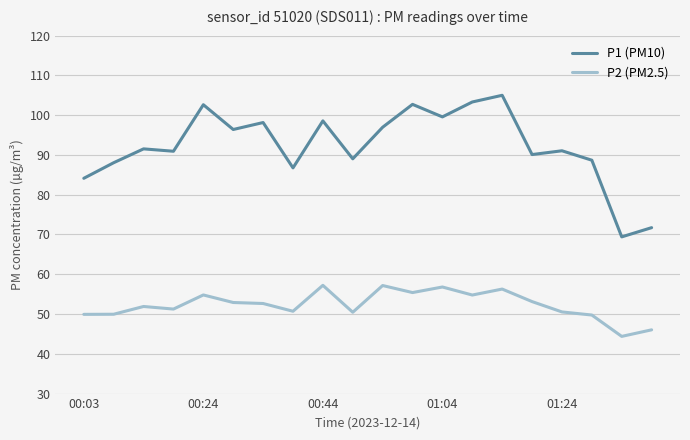

What is the maximum value for P2 (PM2.5)?

57.2